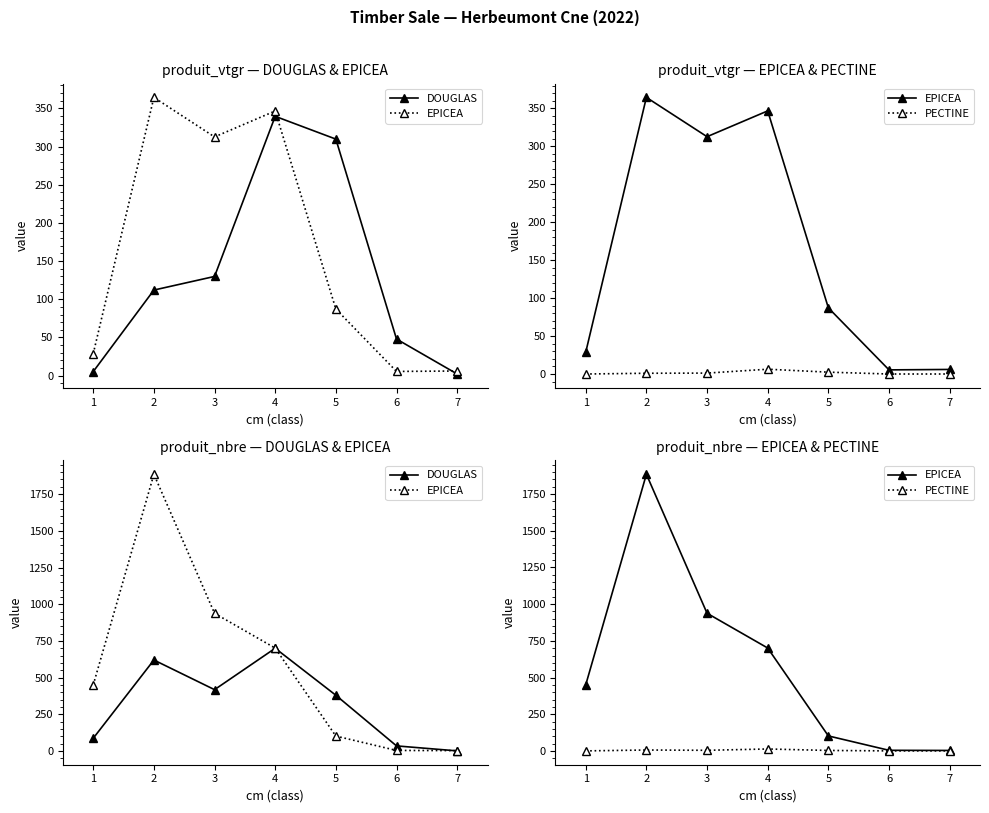

Which series has the largest total across all categories?

EPICEA